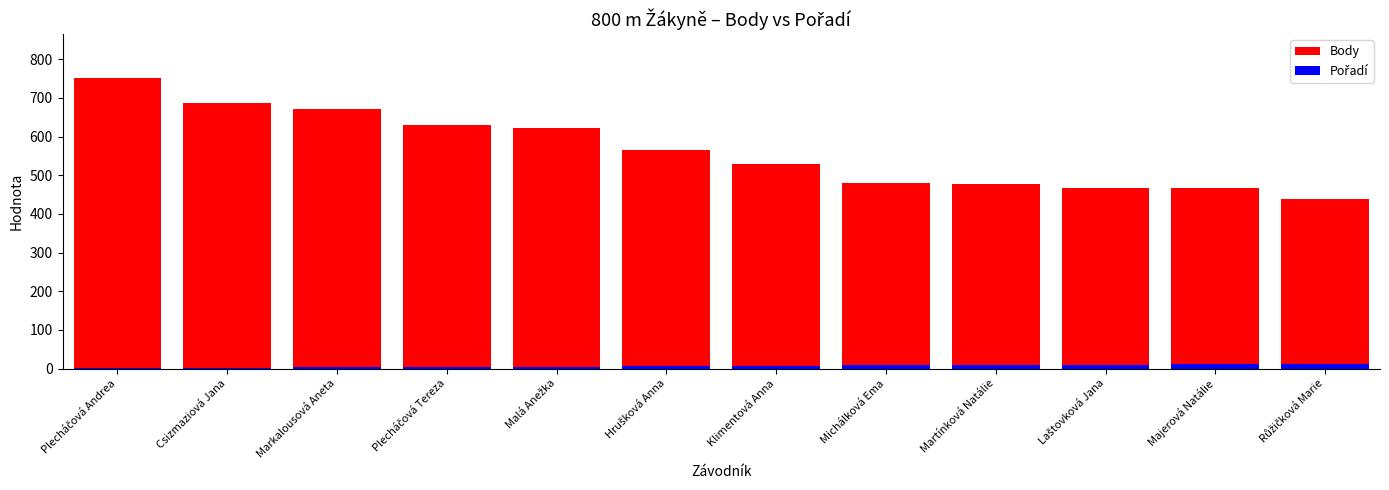

Is it true that Body equals 478 at Martínková Natálie?

True